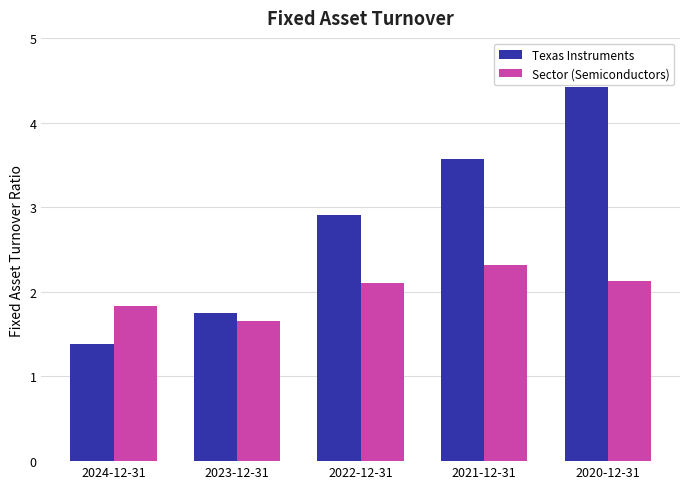

What is the sum of all Texas Instruments values?

14.0